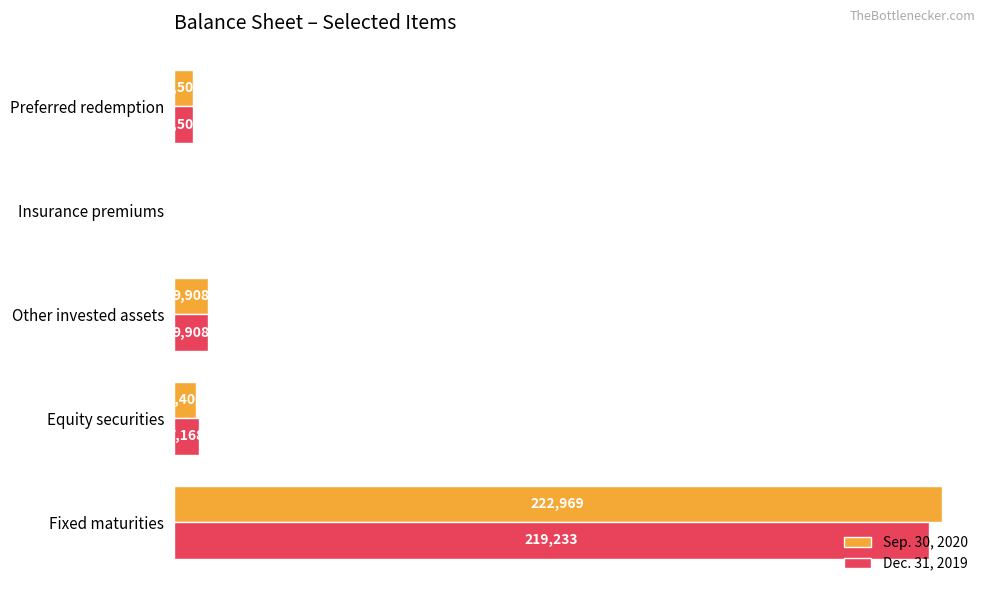

What is the sum of all Dec. 31, 2019 values?

241992